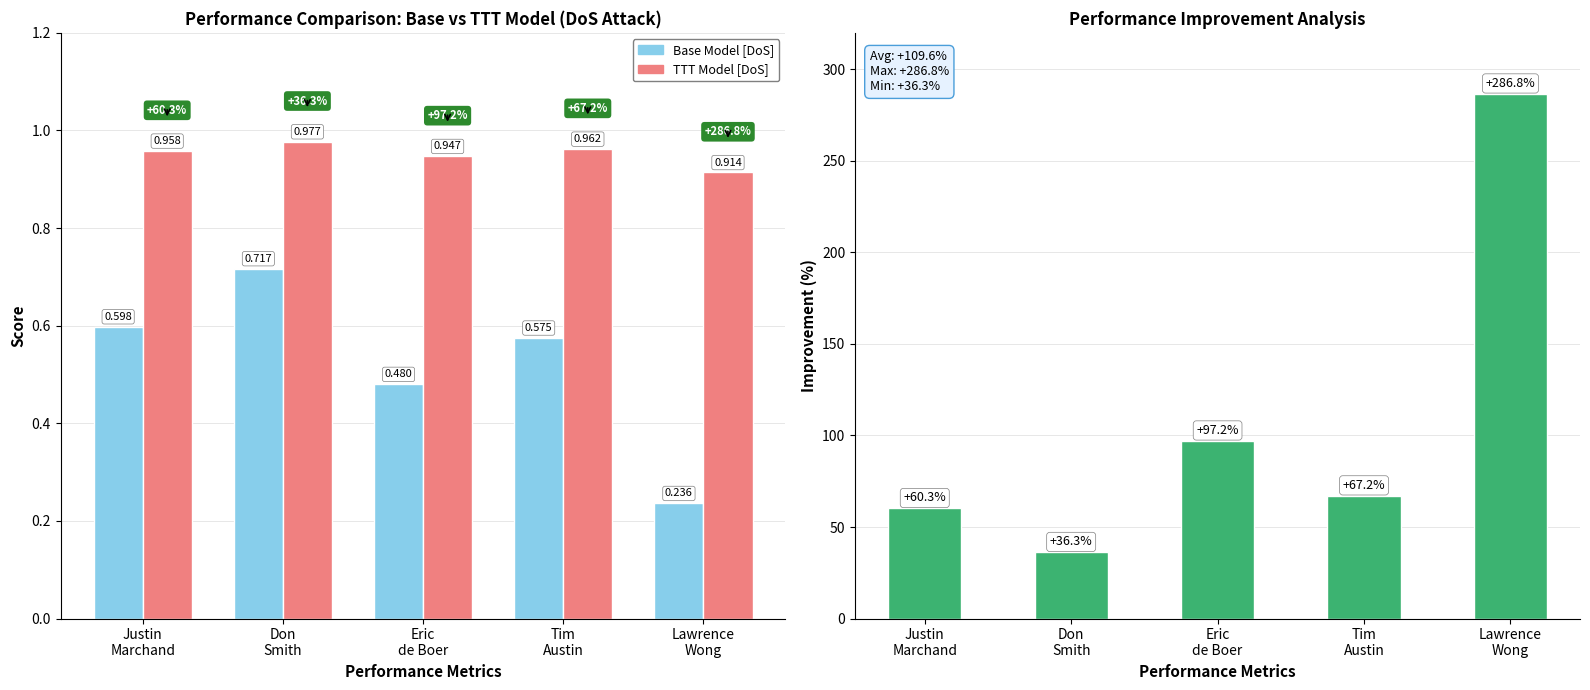

True or false: Base Model [Event] has a value of 0.2 at Justin
Marchand.

False